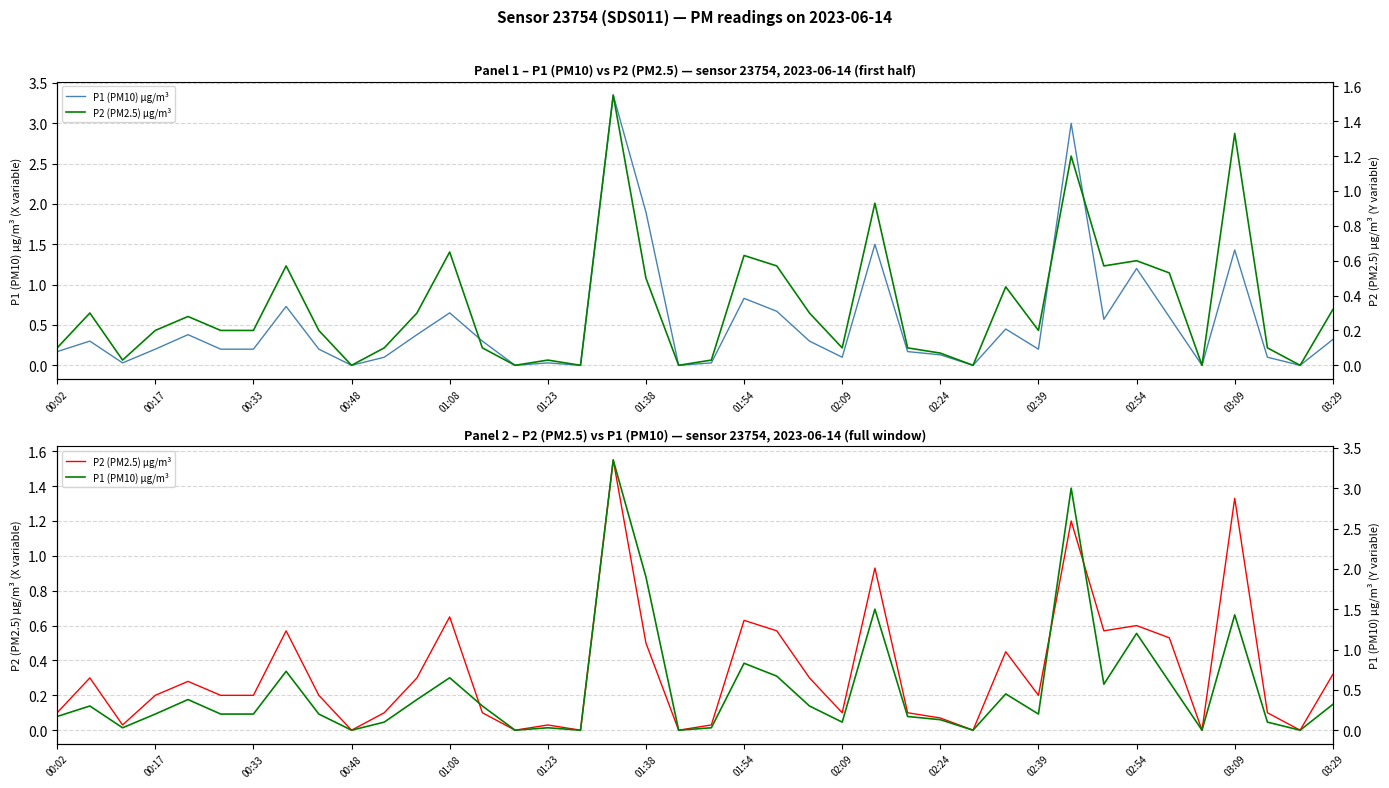

True or false: P1 (PM10) µg/m³ and P2 (PM2.5) µg/m³ cross at least once.

False